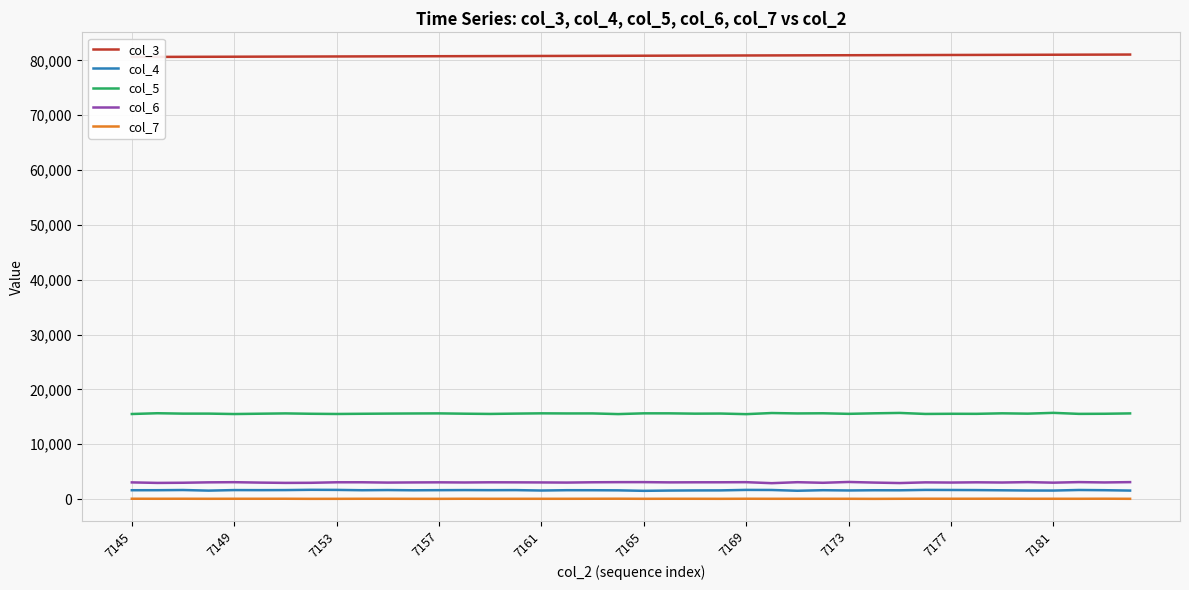

True or false: col_7 and col_4 cross at least once.

False